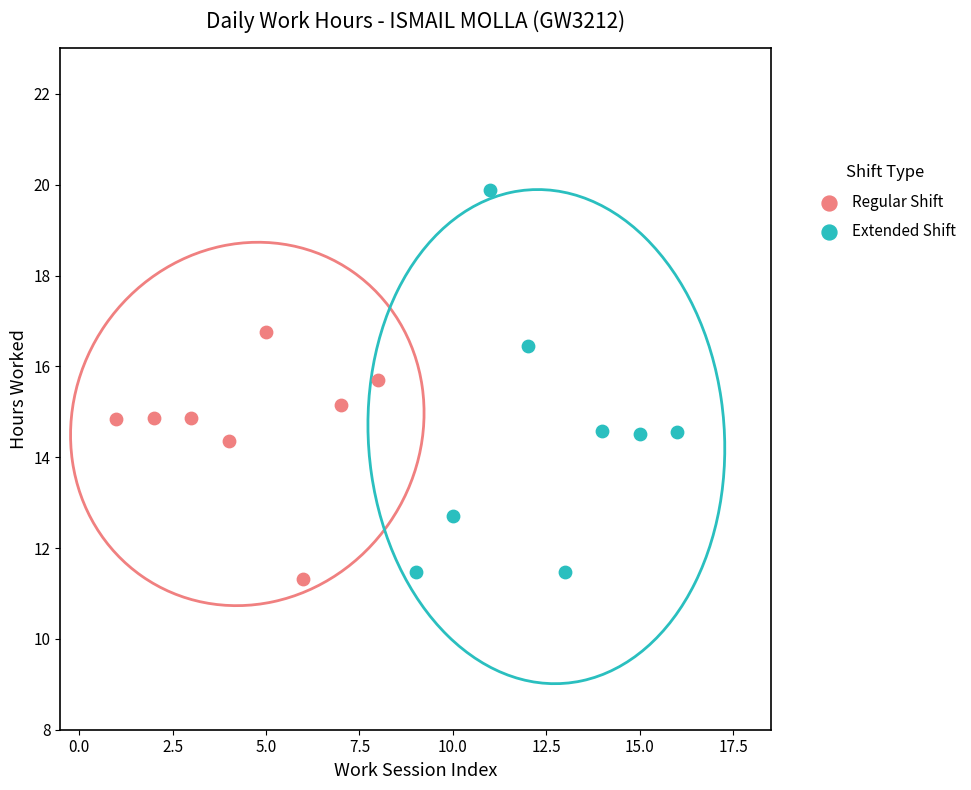

Which series reaches the minimum Y coordinate?

Regular Shift